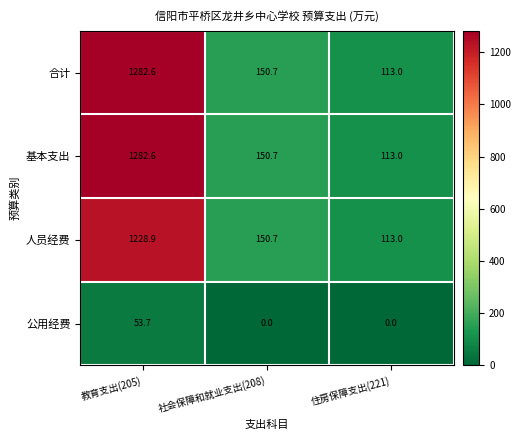

What is the difference between the highest and lowest values at 社会保障和就业支出(208)?

150.7